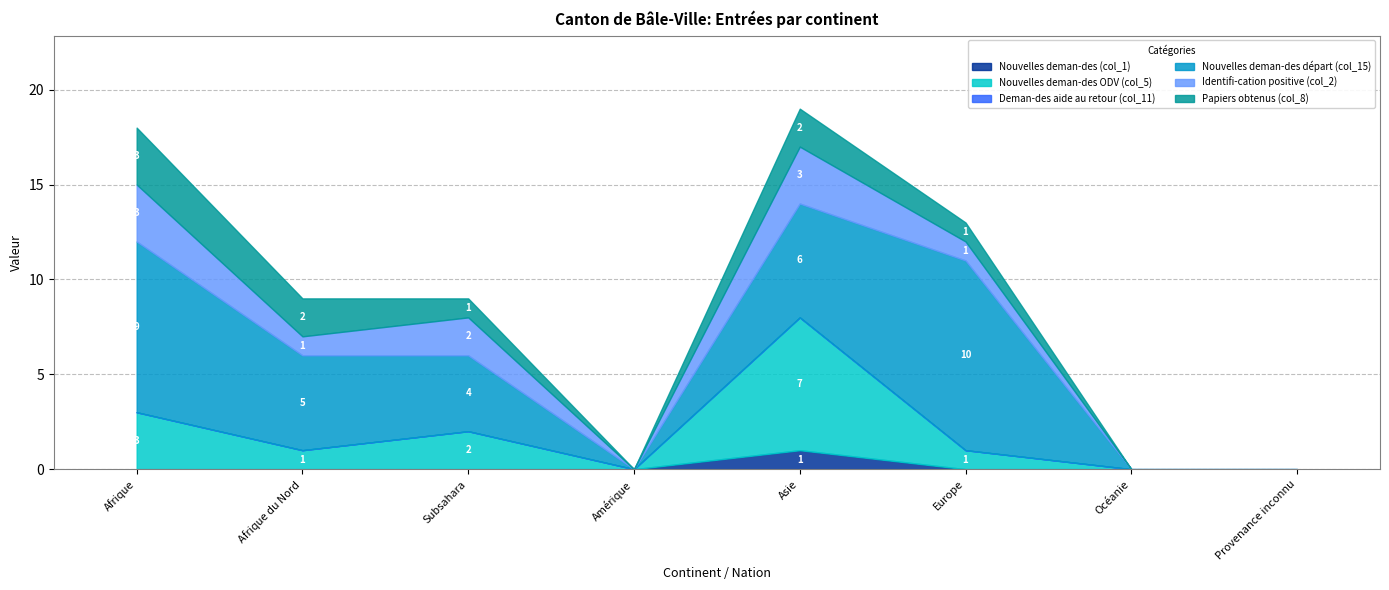

At which category is the sum across all series the highest?

Asie